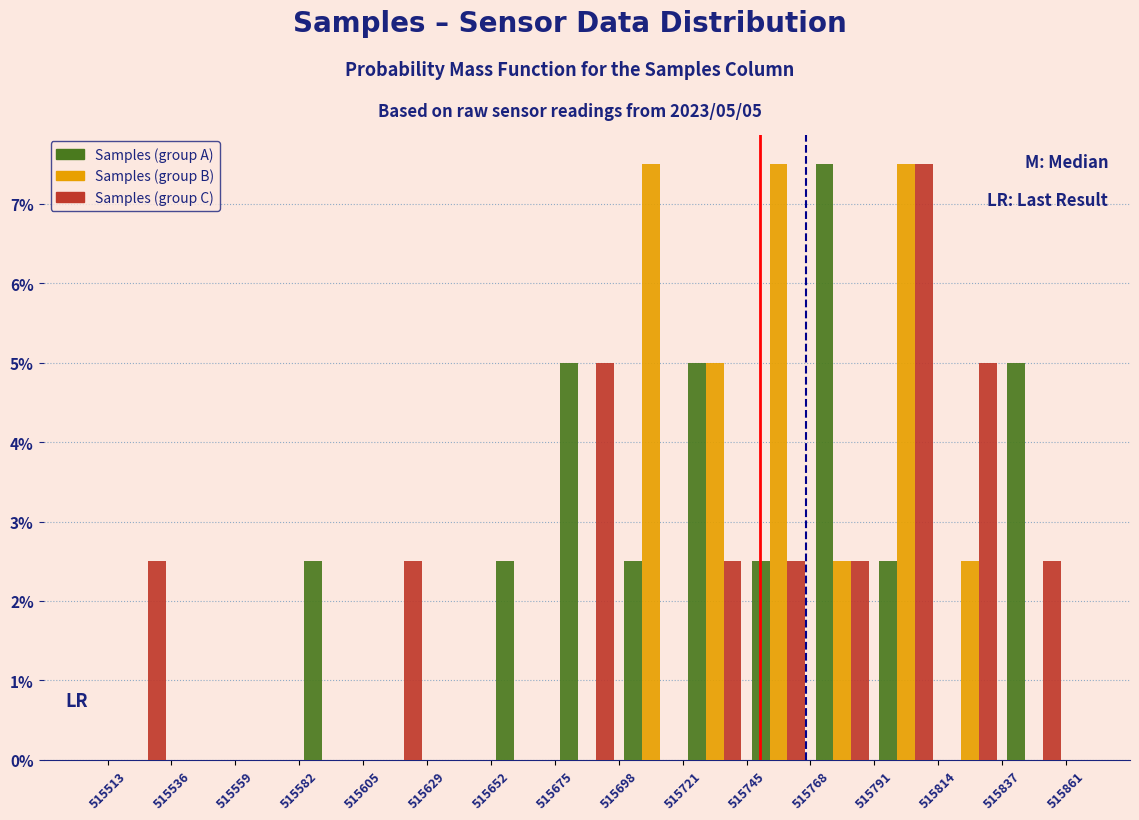

In the Samples (group C) series, which range on the x-axis has the tallest bar?

515791 to 515814